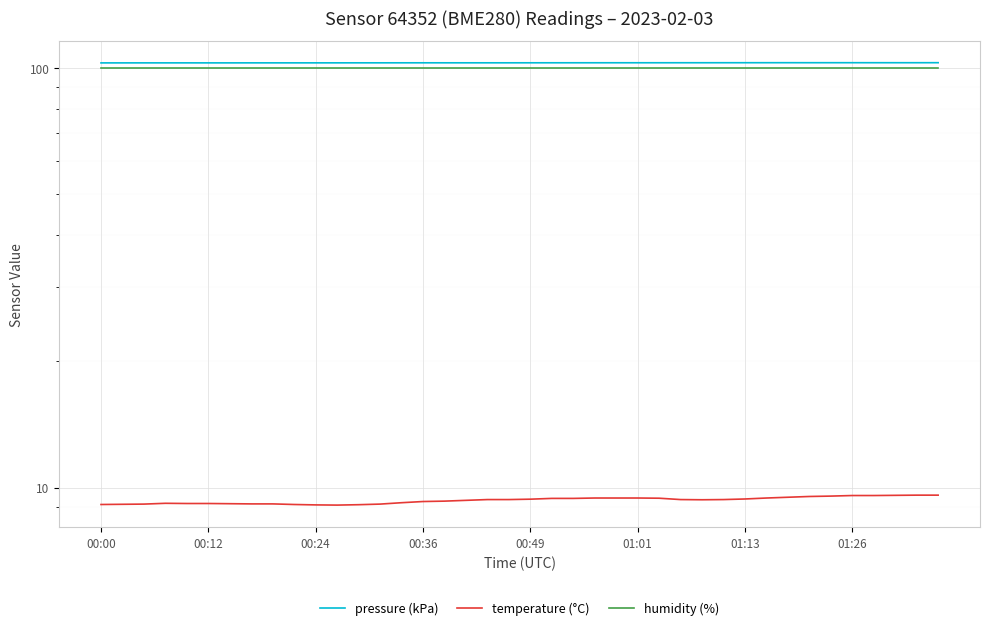

The temperature (°C) series shows 12.6 at 00:24. True or false?

False